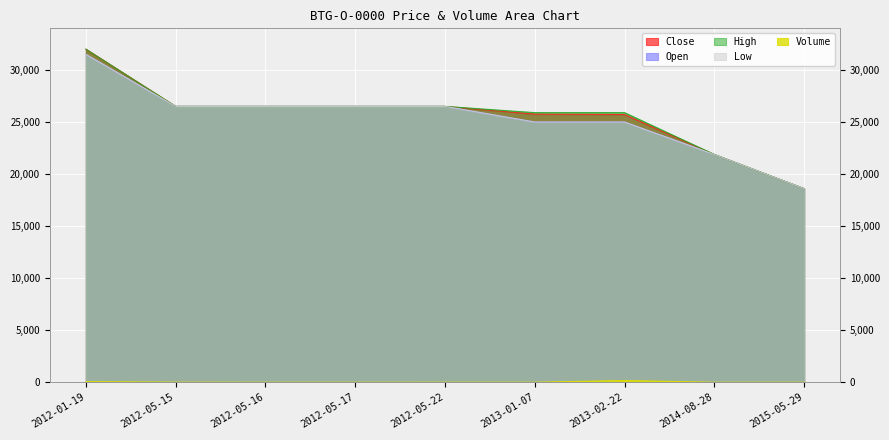

What are all the series names shown in the legend?

Close, Open, High, Low, Volume